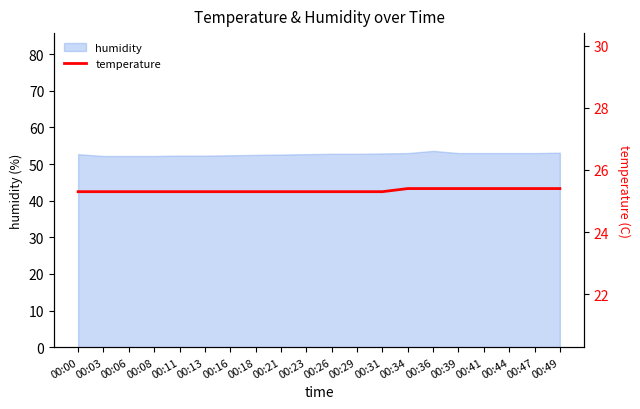

True or false: humidity has a value of 52.3 at 00:11.

True